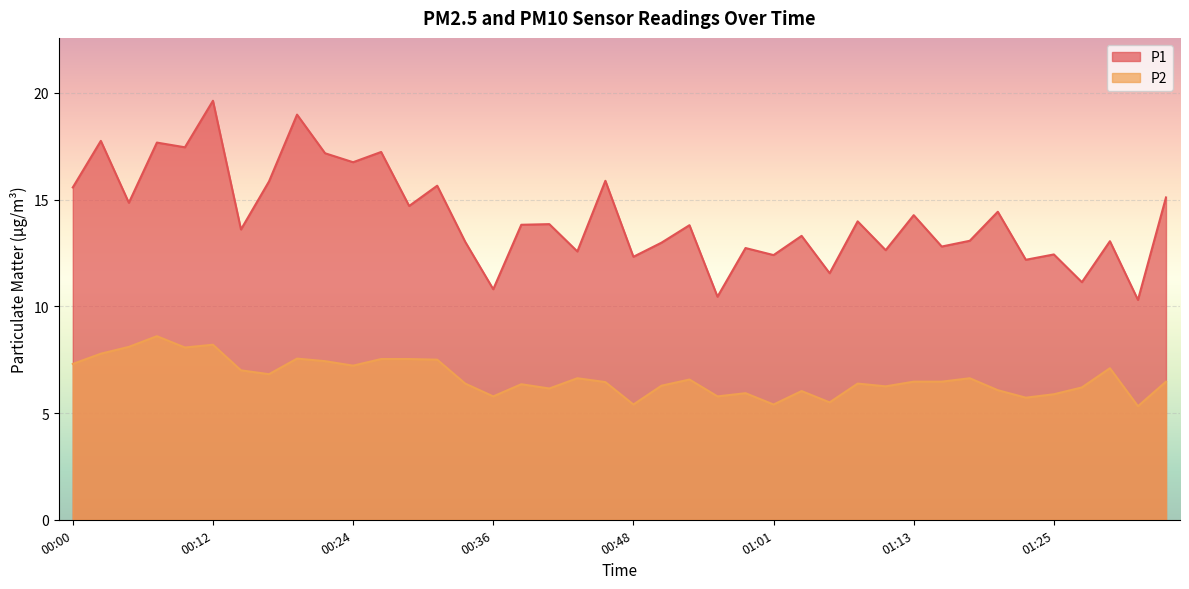

What are all the series names shown in the legend?

P1, P2